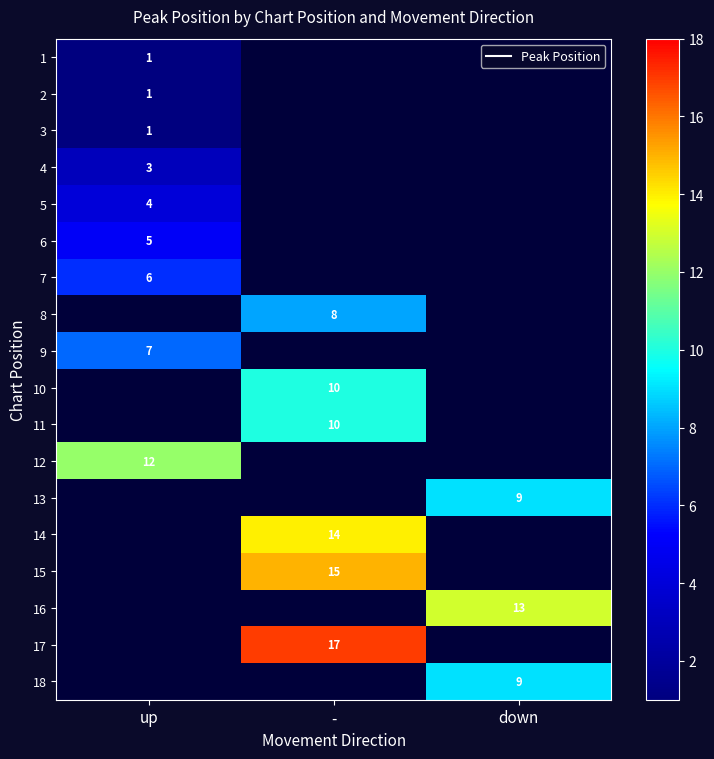

Which has a higher value, down or -?

-